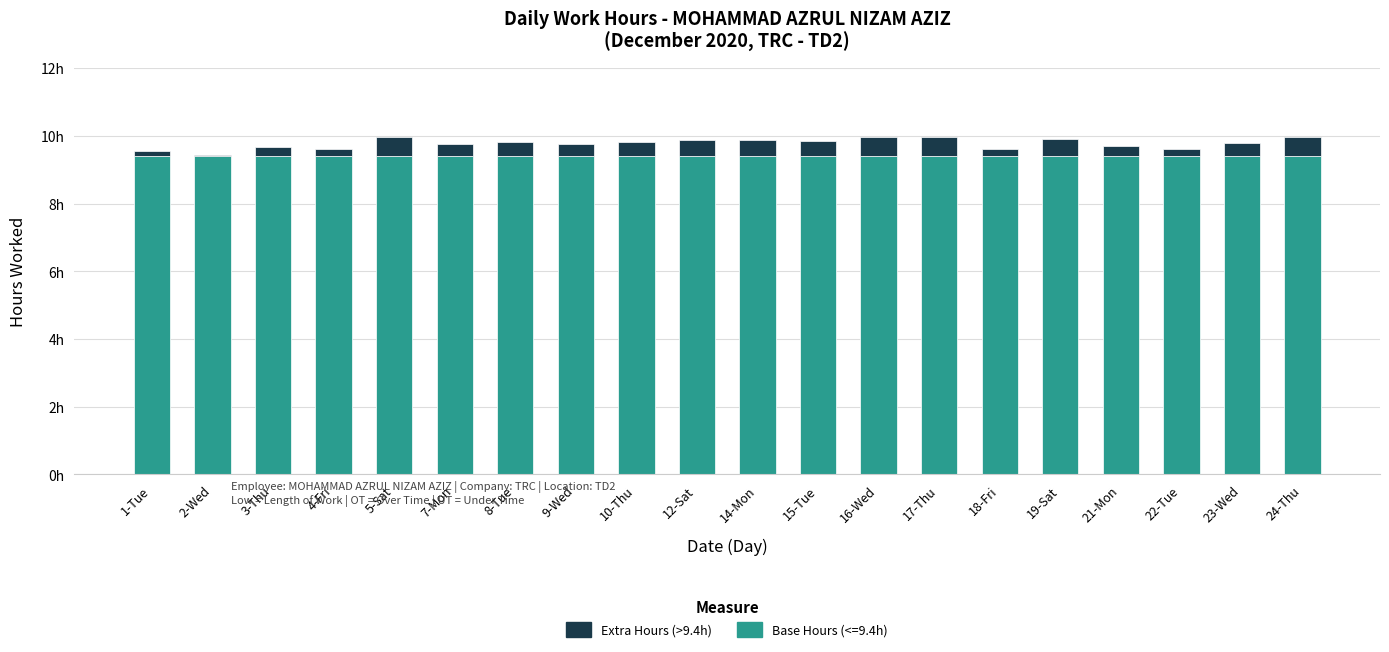

What are all the series names shown in the legend?

Extra Hours (>9.4h), Base Hours (<=9.4h)